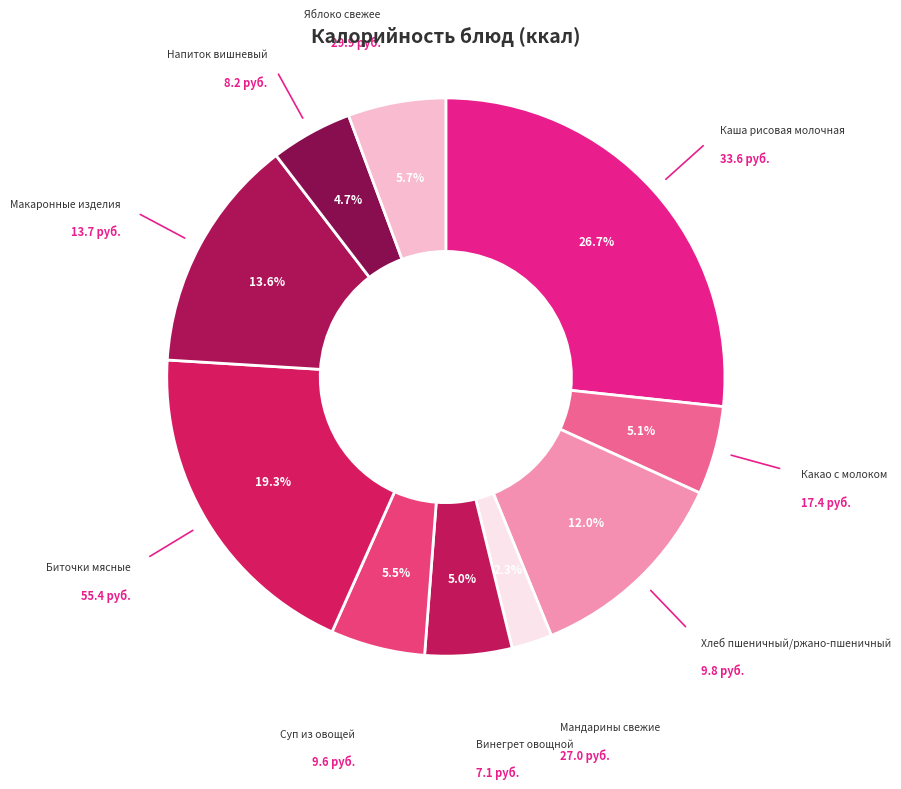

Does any single category account for the majority?

No